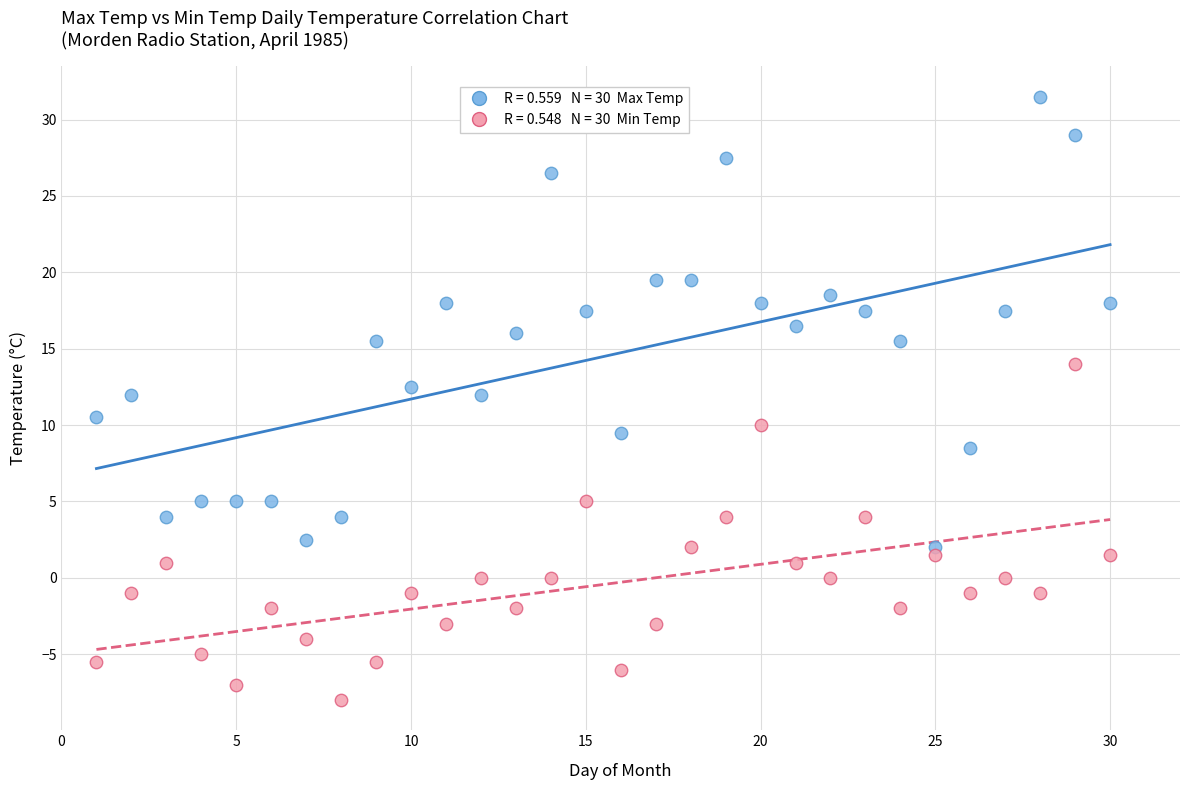

Across all data points, what is the range of X values (max minus min)?

29.0